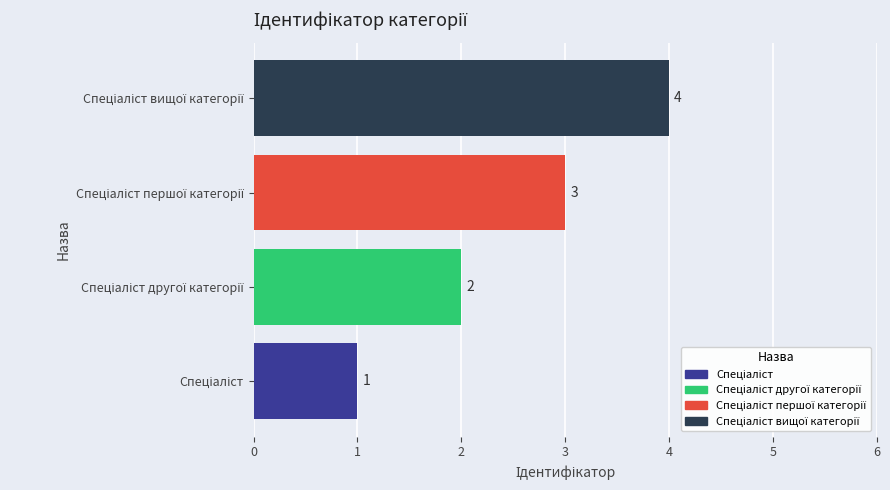

What is the difference between the maximum and minimum values?

3